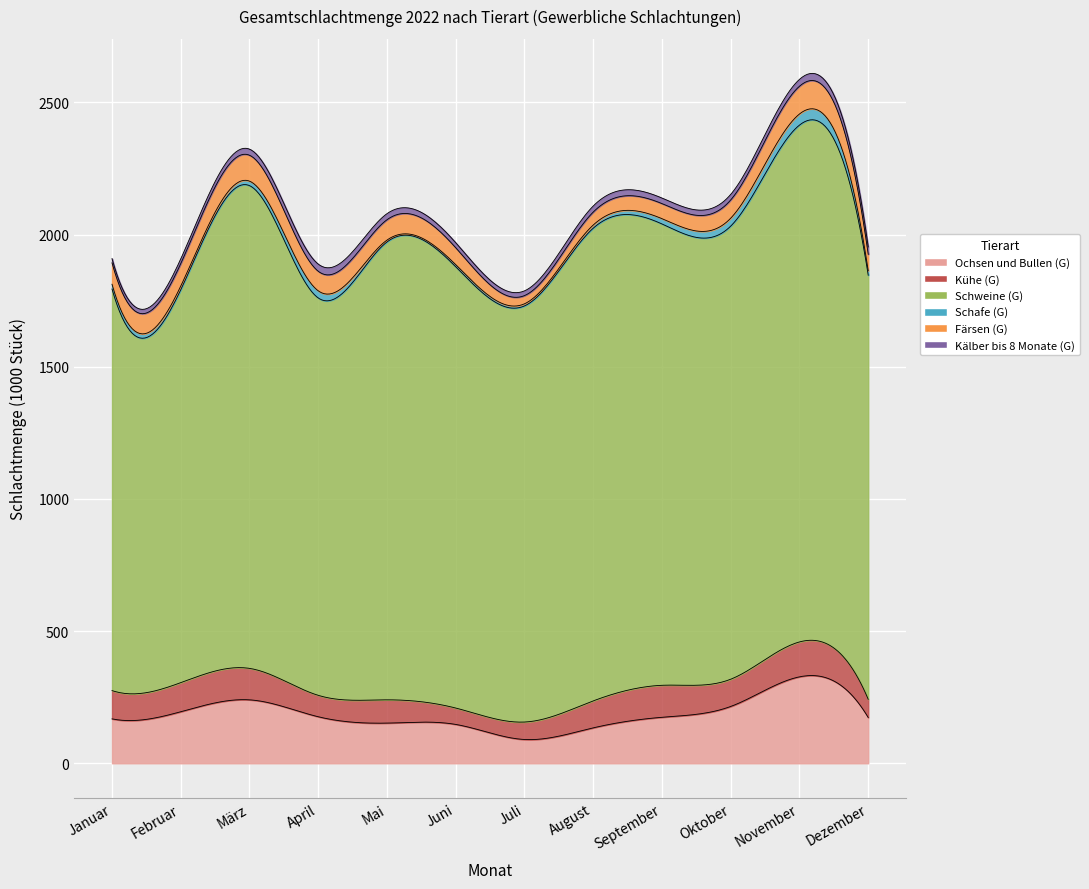

At how many categories does at least one series exceed 1740?

4